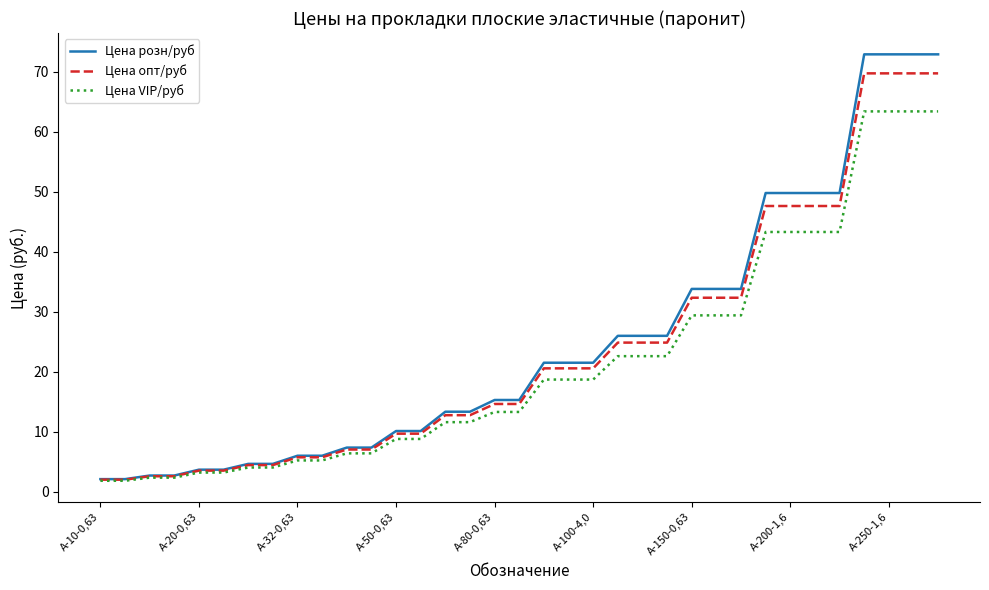

List the series in order of their peak value, highest first.

Цена розн/руб, Цена опт/руб, Цена VIP/руб